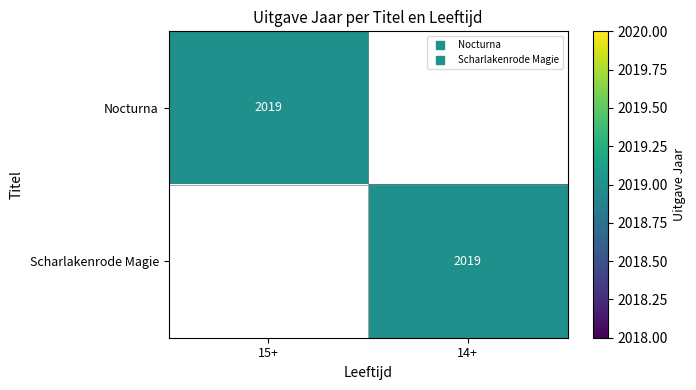

At which category is the sum across all series the highest?

15+